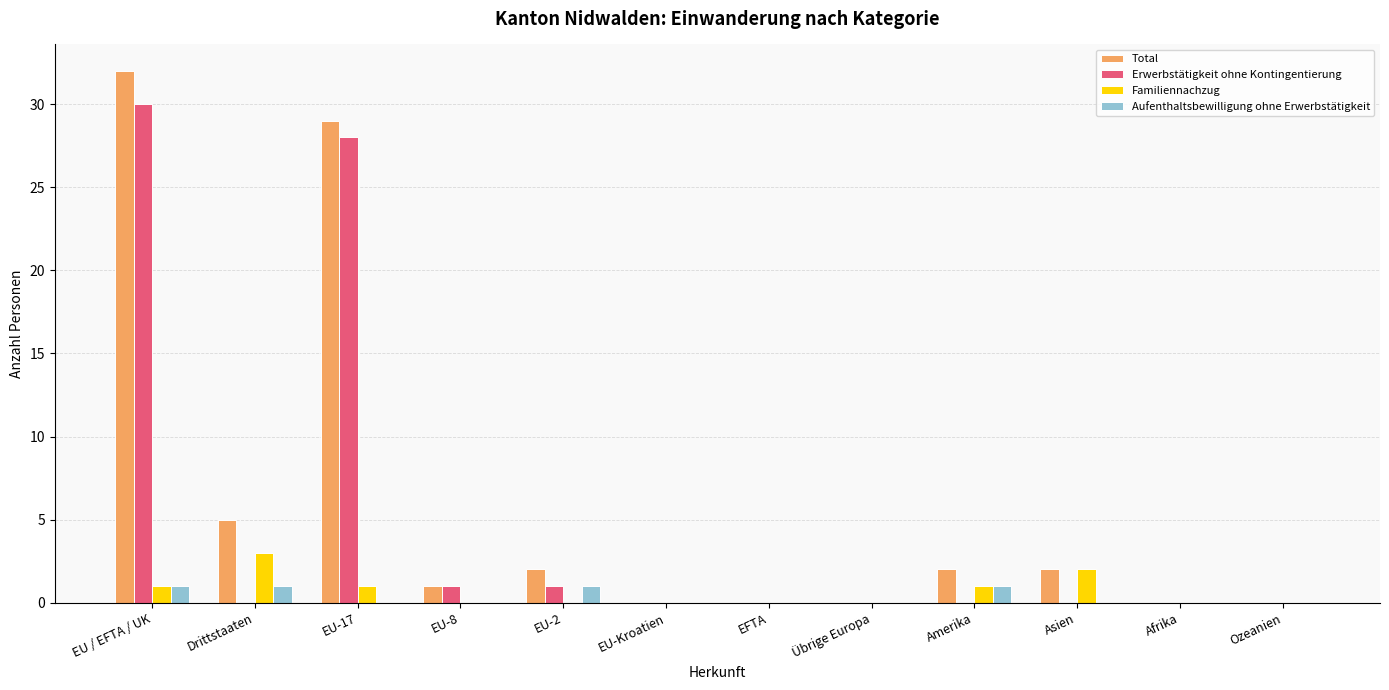

What is the highest value of the Erwerbstätigkeit ohne Kontingentierung series?

30